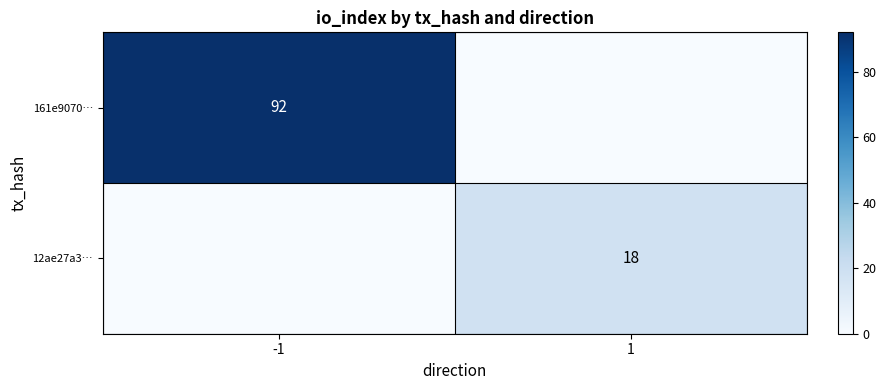

Is it true that 12ae27a3… equals 9 at 1?

False